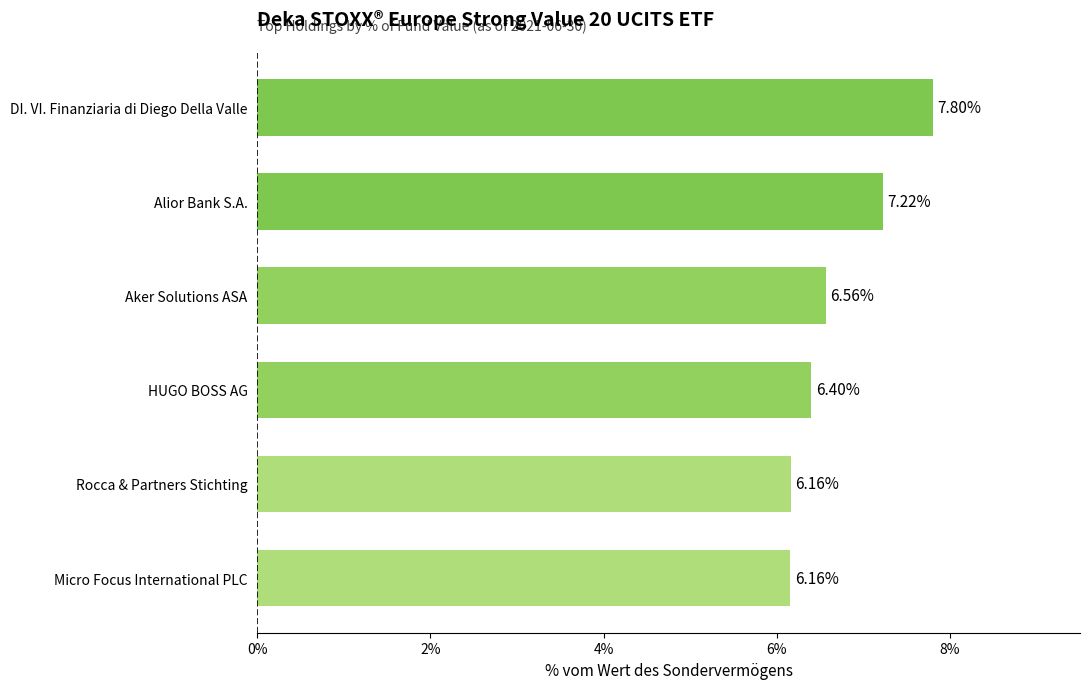

What is the label of the 5th bar from the bottom?

Alior Bank S.A.